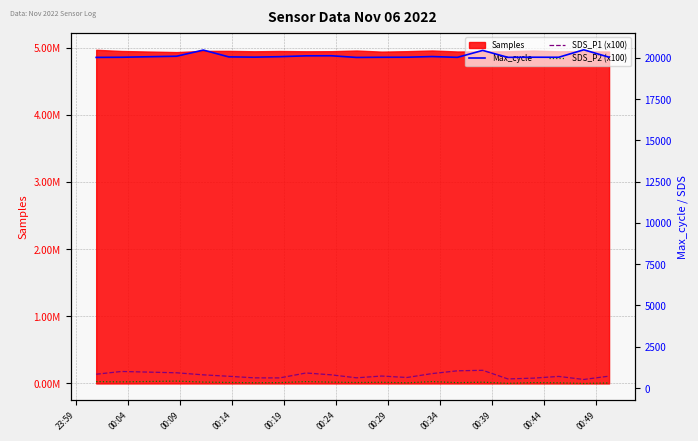

Where is the first local maximum for SDS_P1 (x100)?

00:04